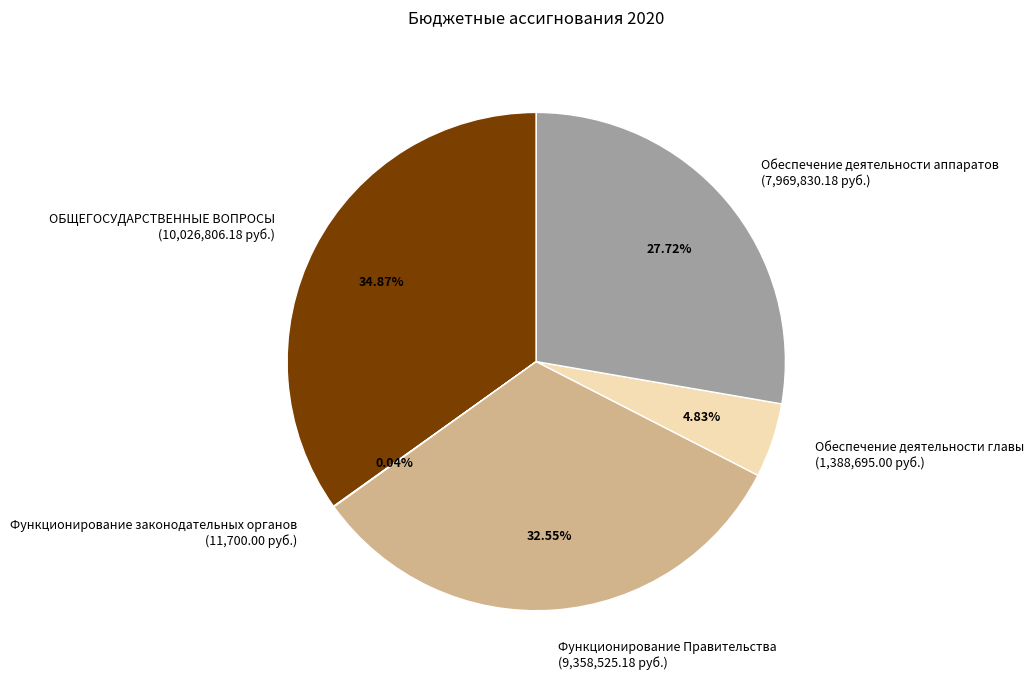

Approximately how many times larger is the value at Функционирование Правительства (9,358,525.18 руб.) compared to Обеспечение деятельности аппаратов (7,969,830.18 руб.)?

1.2